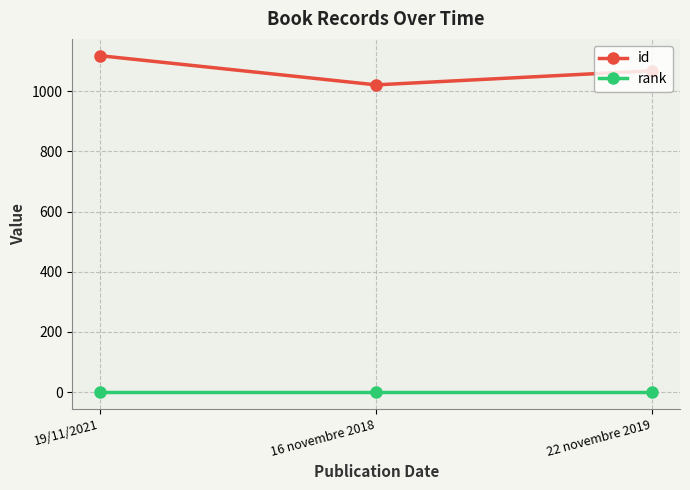

The id series shows 1422 at 16 novembre 2018. True or false?

False